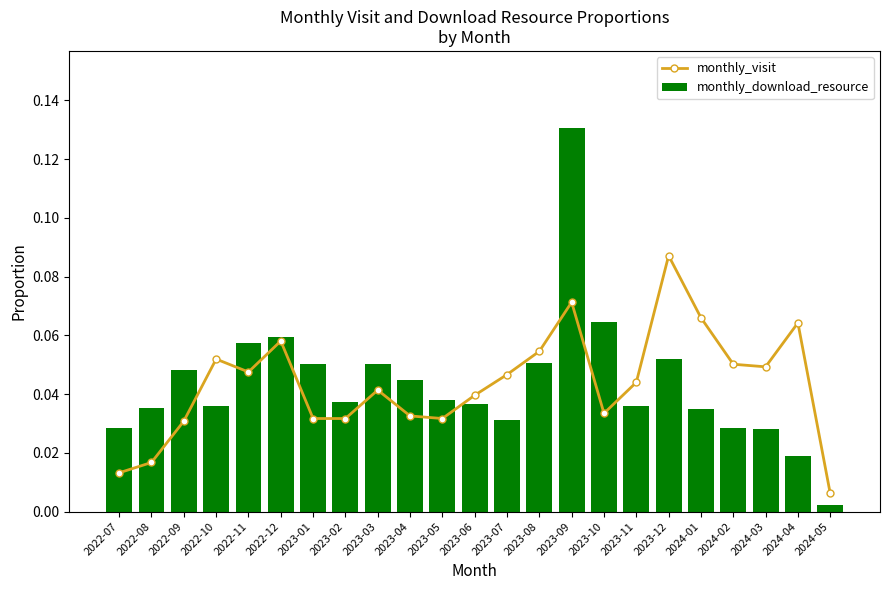

What is the total value across all series at 2024-03?

0.1